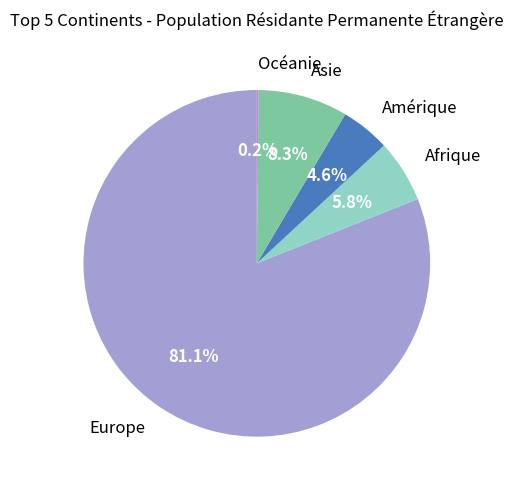

Is there any slice that represents more than half of the pie?

Yes